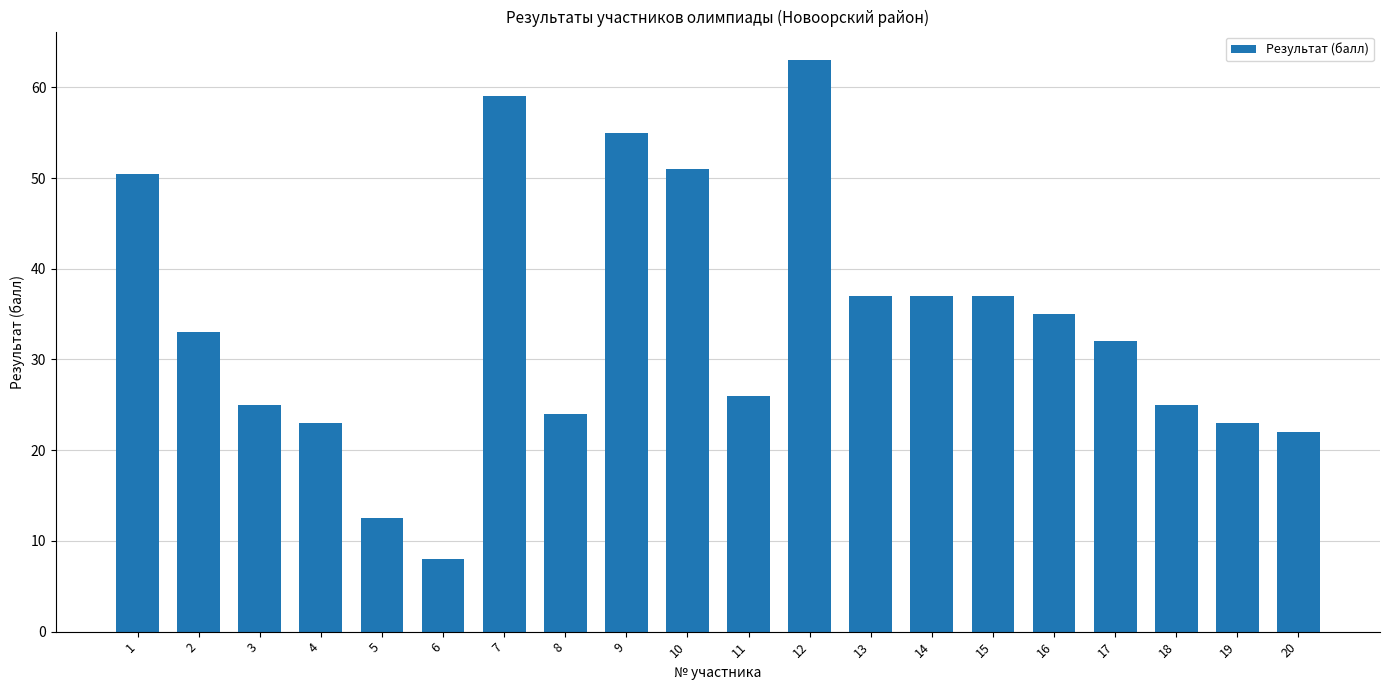

The value at 18 is 33.2. True or false?

False